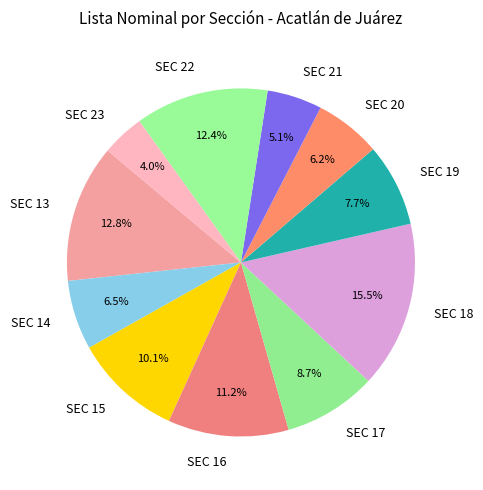

What percentage is the SEC 19 slice, to the nearest percent?

8%